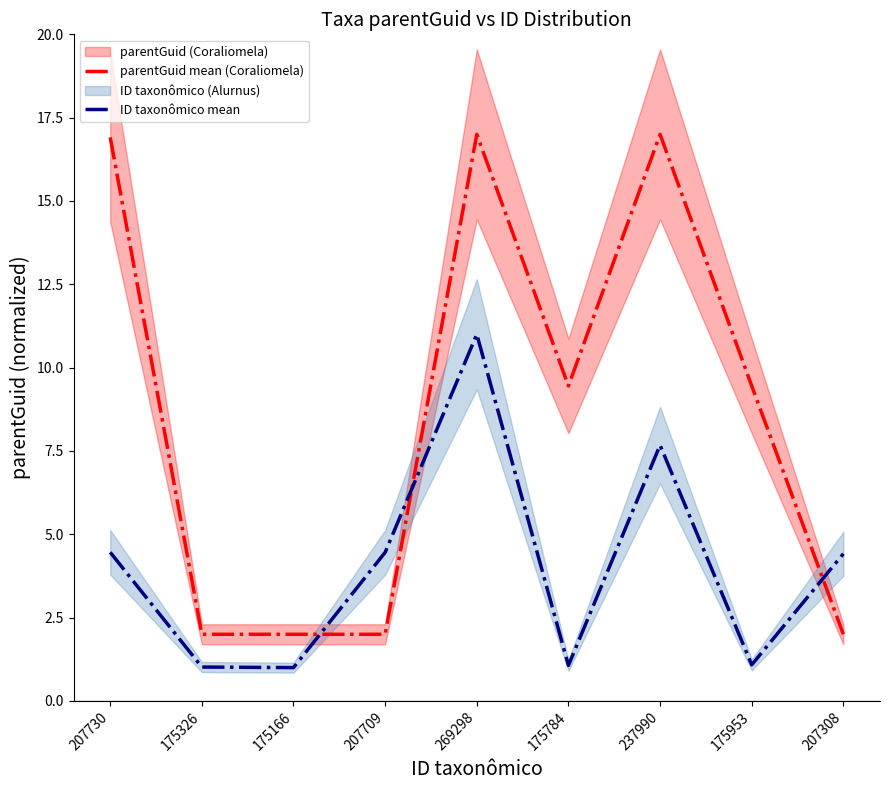

At which label does ID taxonômico mean first exceed 4?

207730